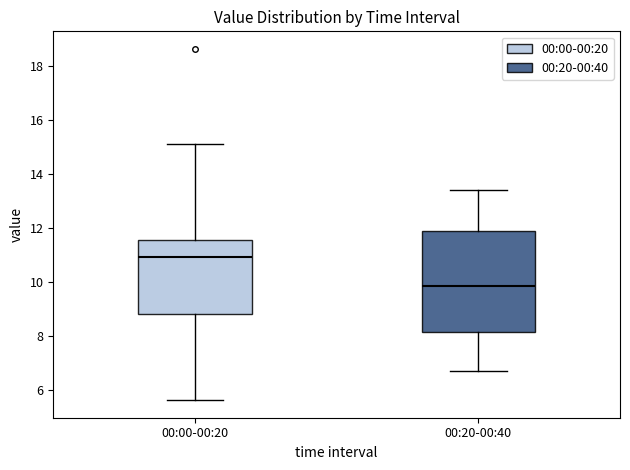

Reading left to right, read every box against the y-axis: the position of its median line, the range the box covers, and the ends of its whiskers. The values are not printed on the chart, so give them approximately, as read against the axis.

00:00-00:20: median 11.0, box 8.8 to 11.6, whiskers 5.6 to 15.2
00:20-00:40: median 9.8, box 8.2 to 11.8, whiskers 6.8 to 13.4